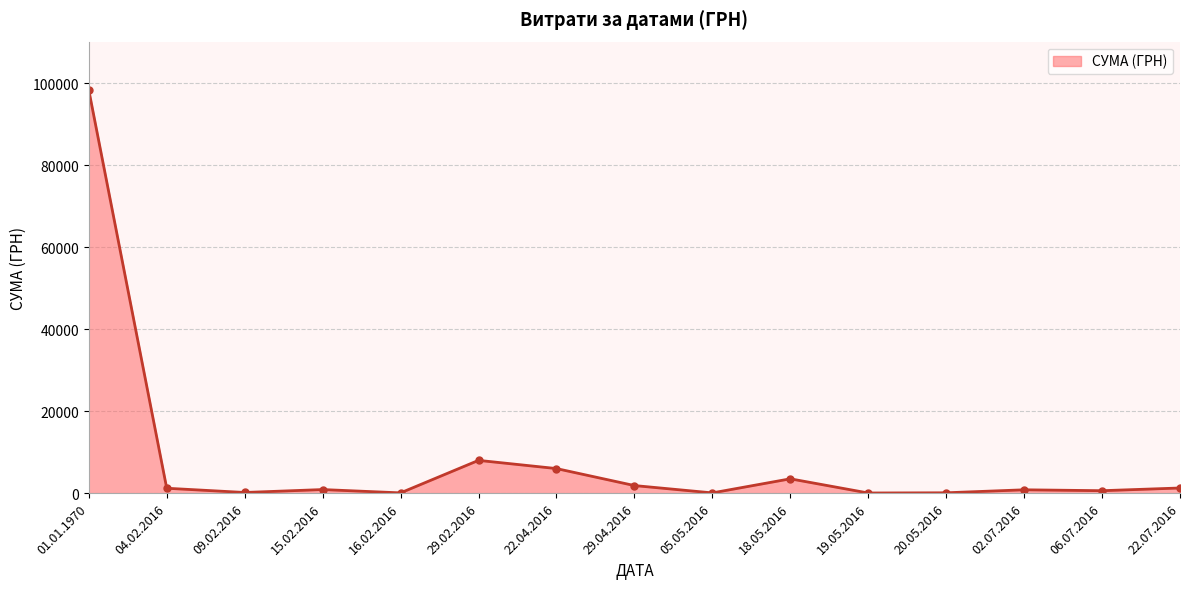

True or false: the data shows 1855.0 at 29.04.2016.

True